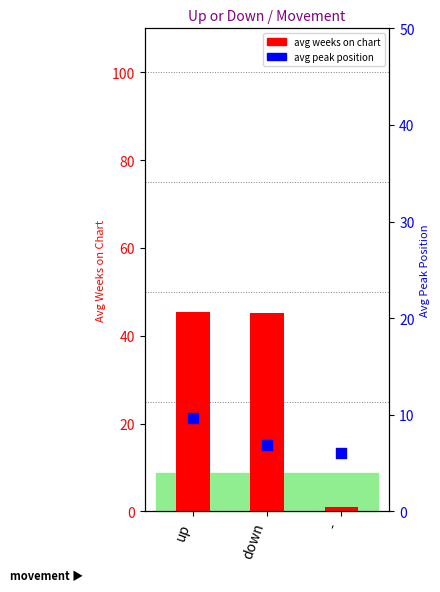

Which series has the largest Y range (max minus min)?

avg weeks on chart